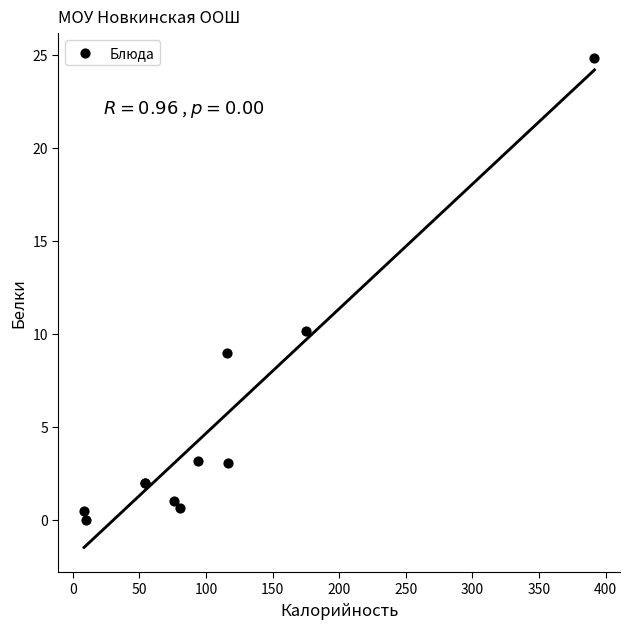

What Y value in the scatter plot is closest to 12?

10.2